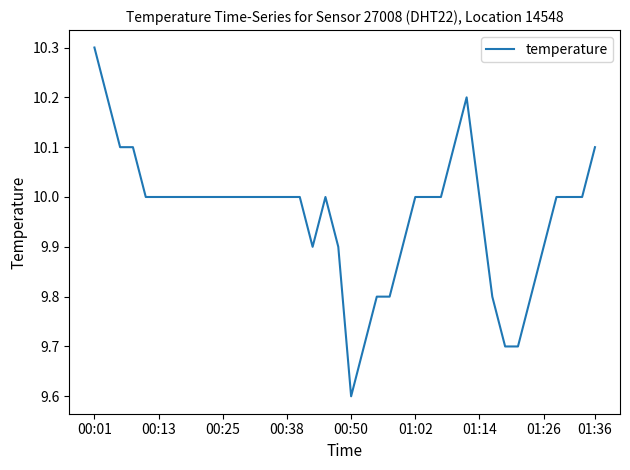

What is the smallest value displayed?

9.6